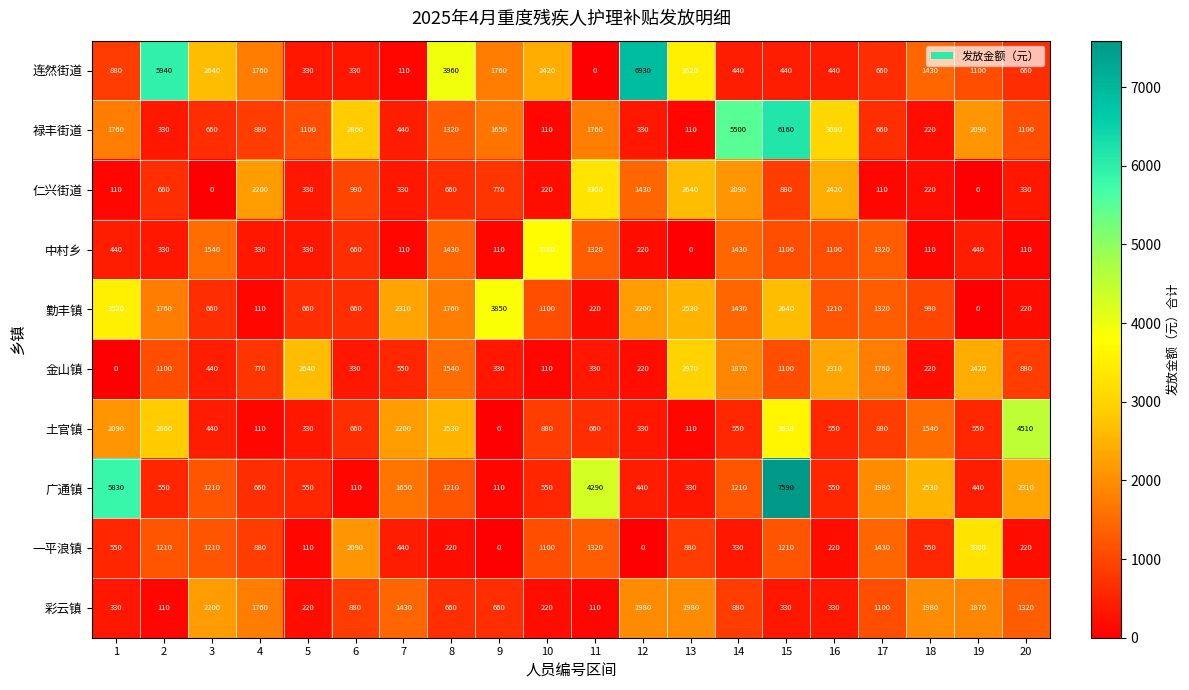

At which category is the sum across all series the highest?

15